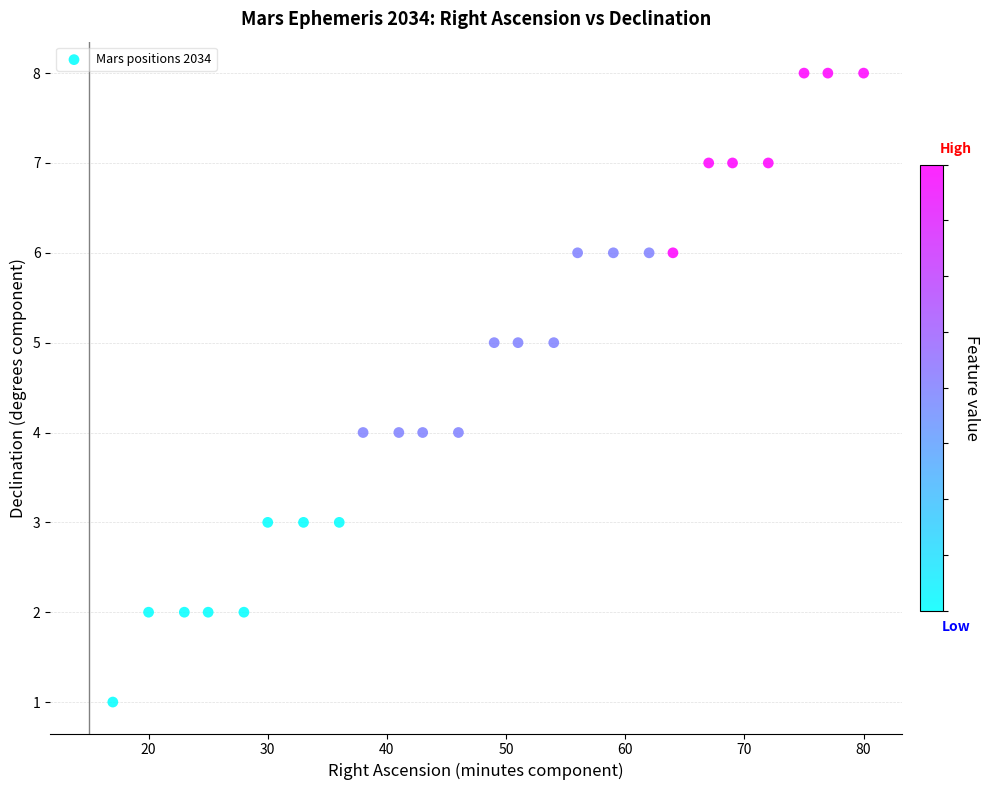

What is the range of Y values (max minus min)?

7